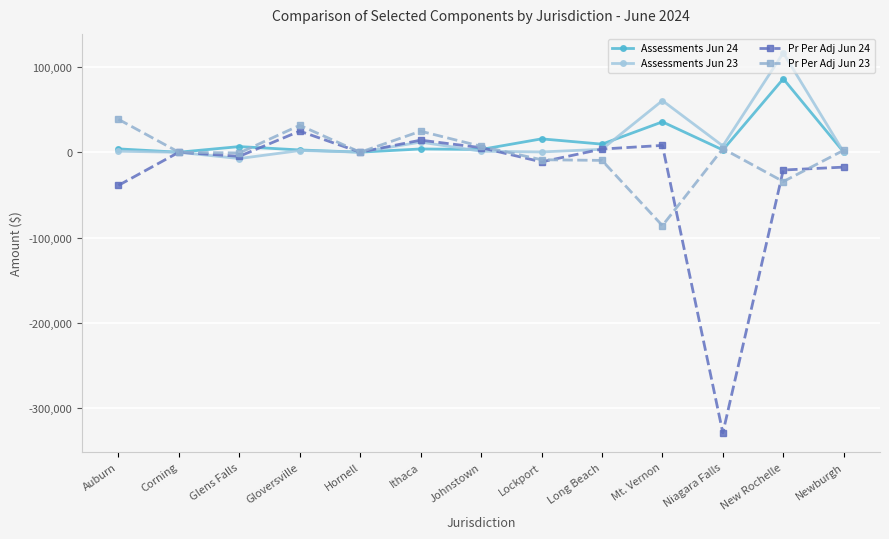

What is the total value across all series at Hornell?

145.6